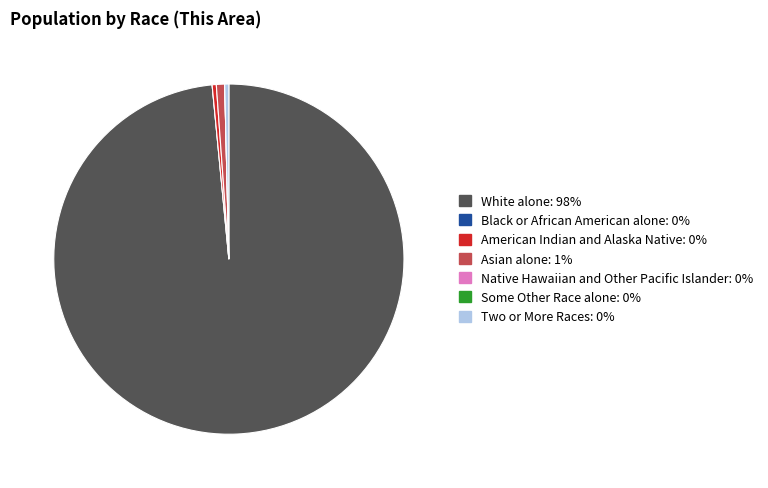

Is it true that White alone: 98% is 98% of the pie?

True